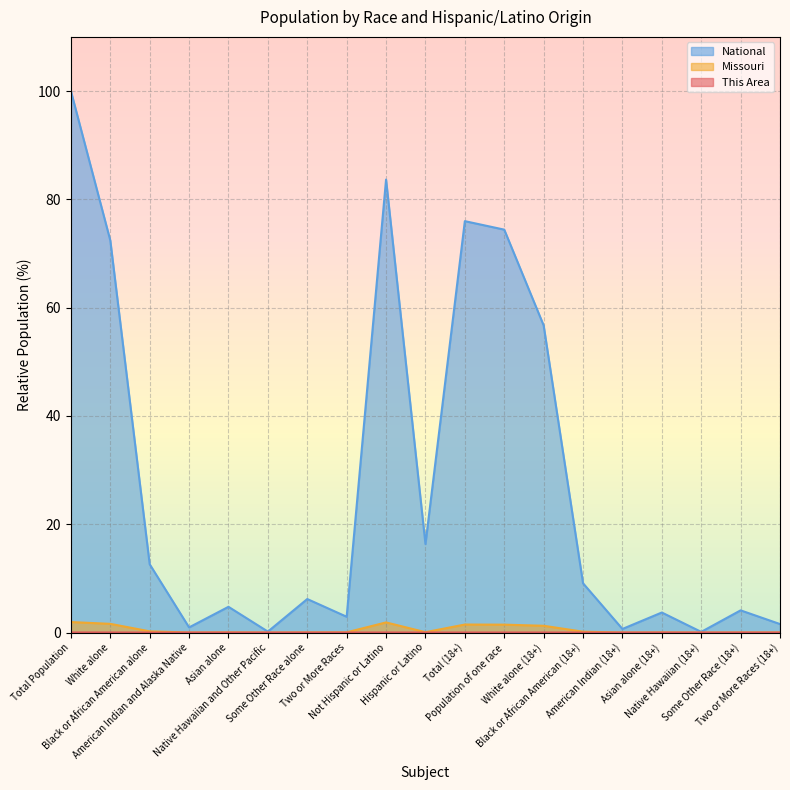

How many lines are shown in the chart?

3